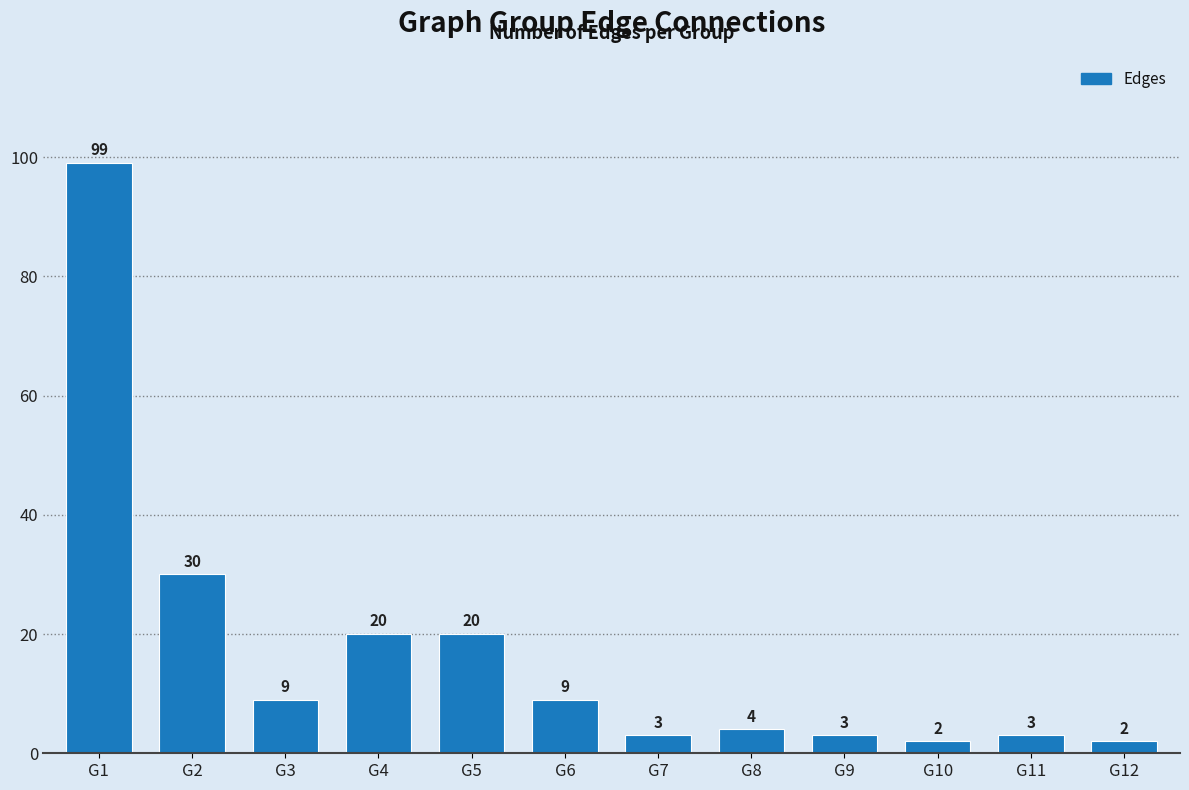

Approximately how many times larger is the value at G2 compared to G11?

10.0